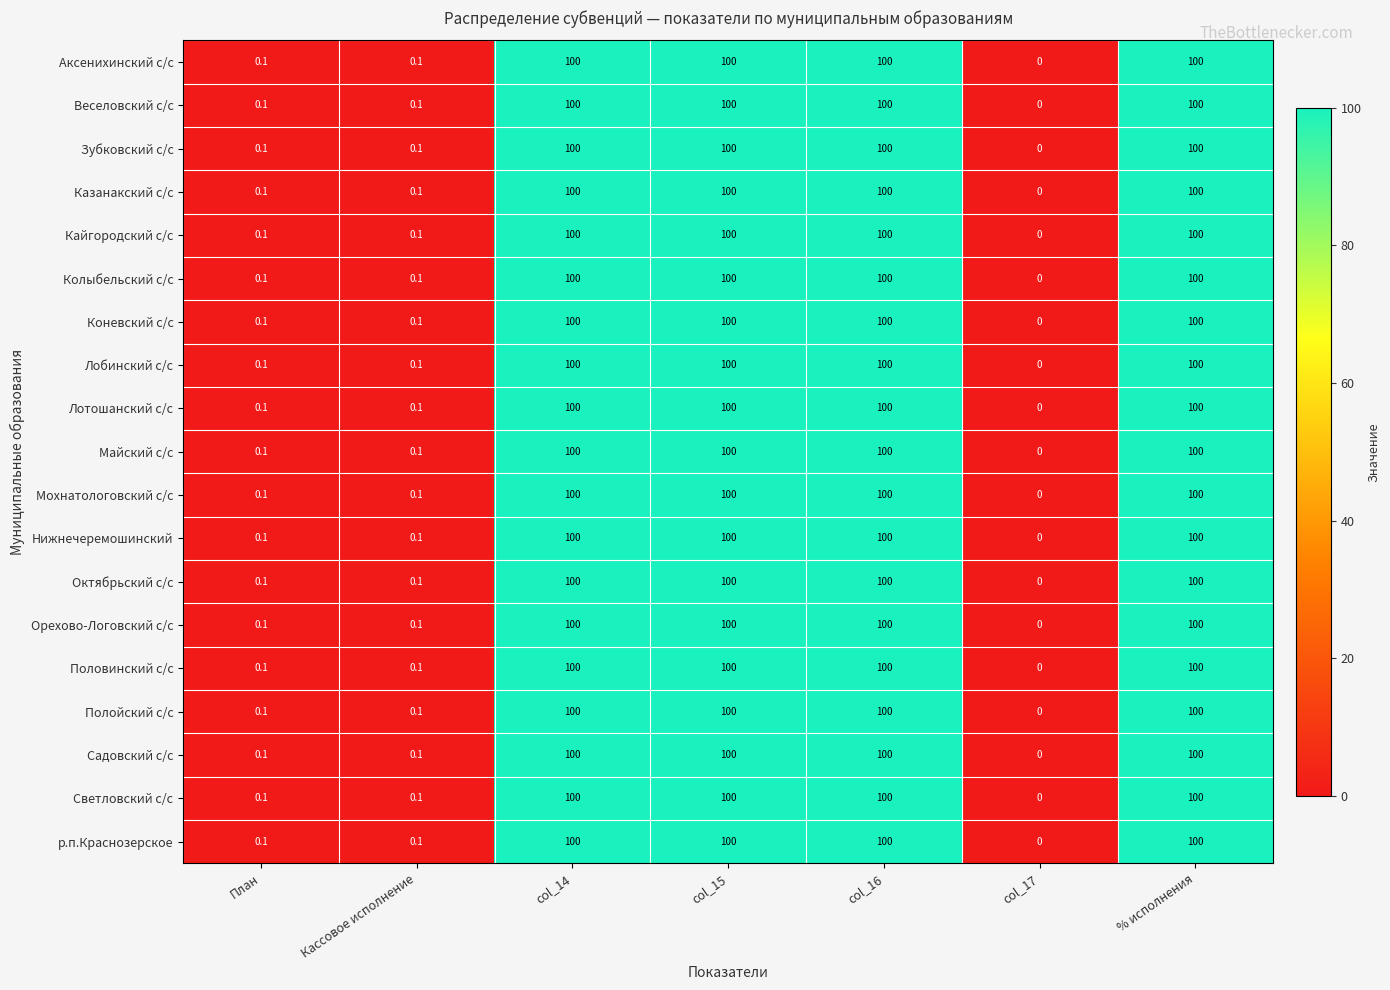

What is the total value across all series at col_14?

1900.0